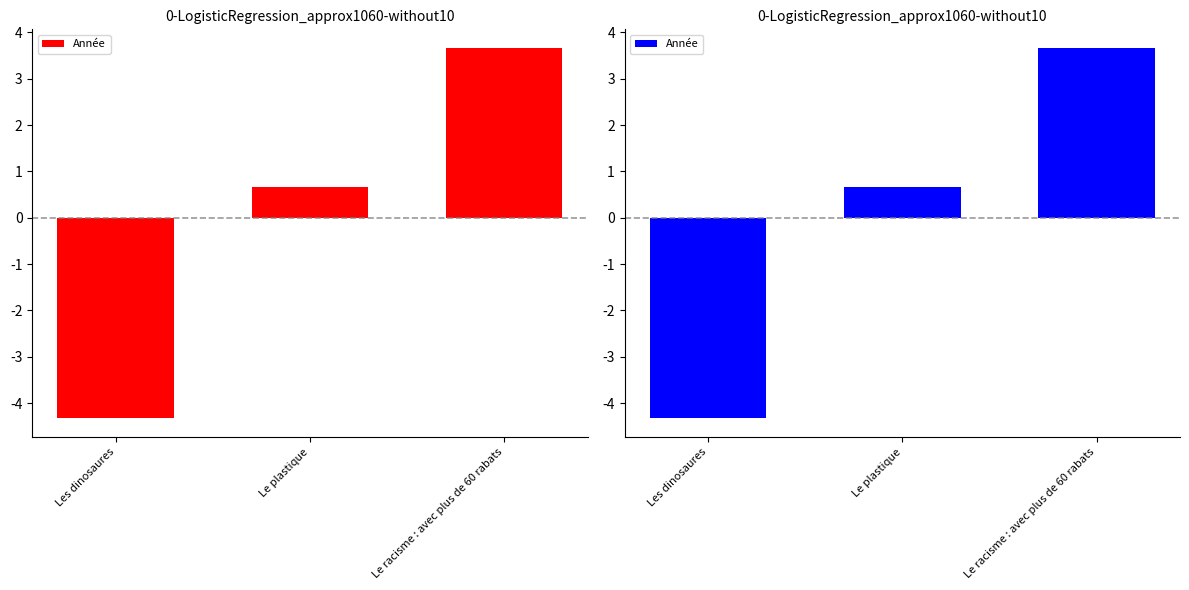

True or false: the data shows -4.3 at Les dinosaures.

True